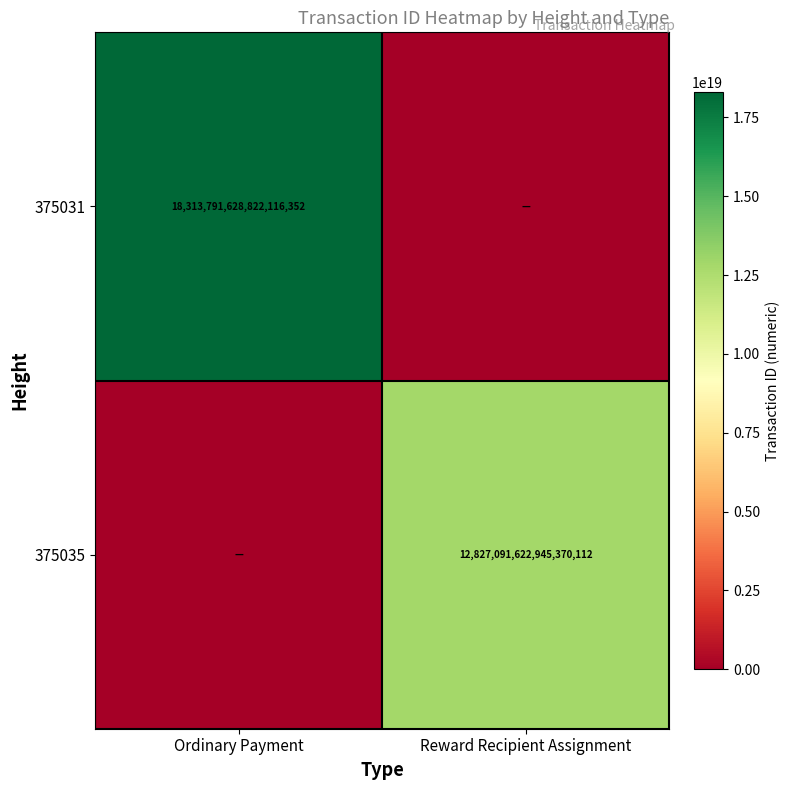

At which category does the chart reach its peak across all series?

Ordinary Payment